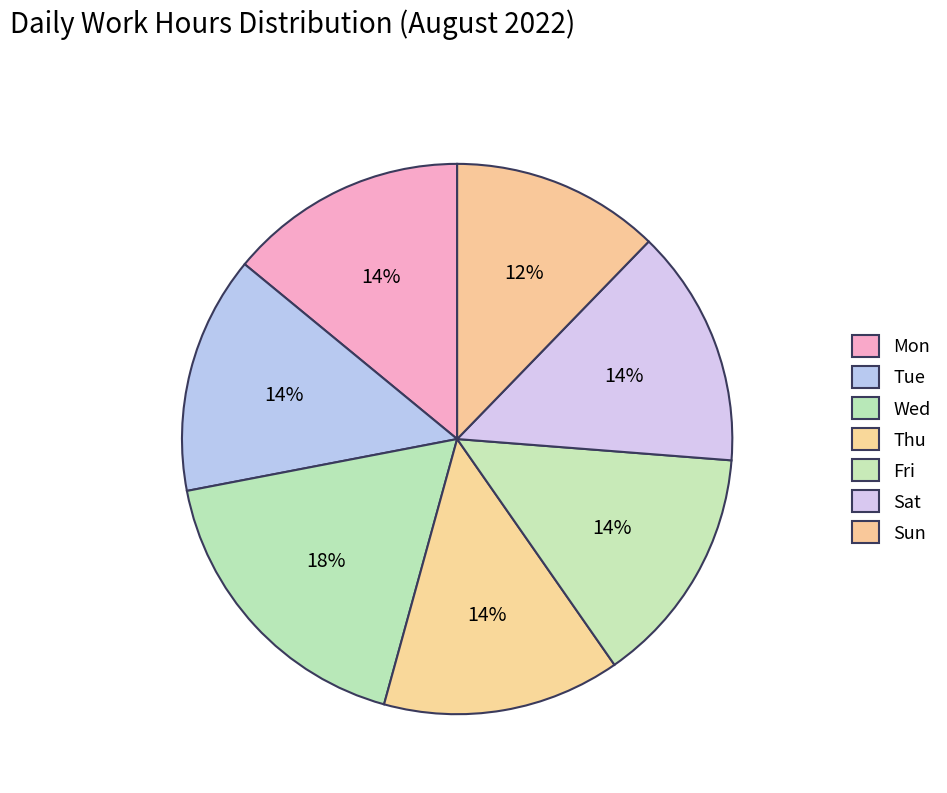

Approximately how many times larger is the value at Sun compared to Mon?

0.9